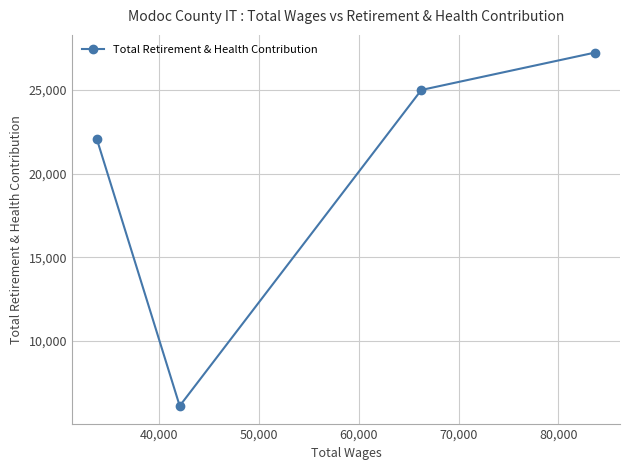

Does the chart display data point markers on the line(s)?

Yes